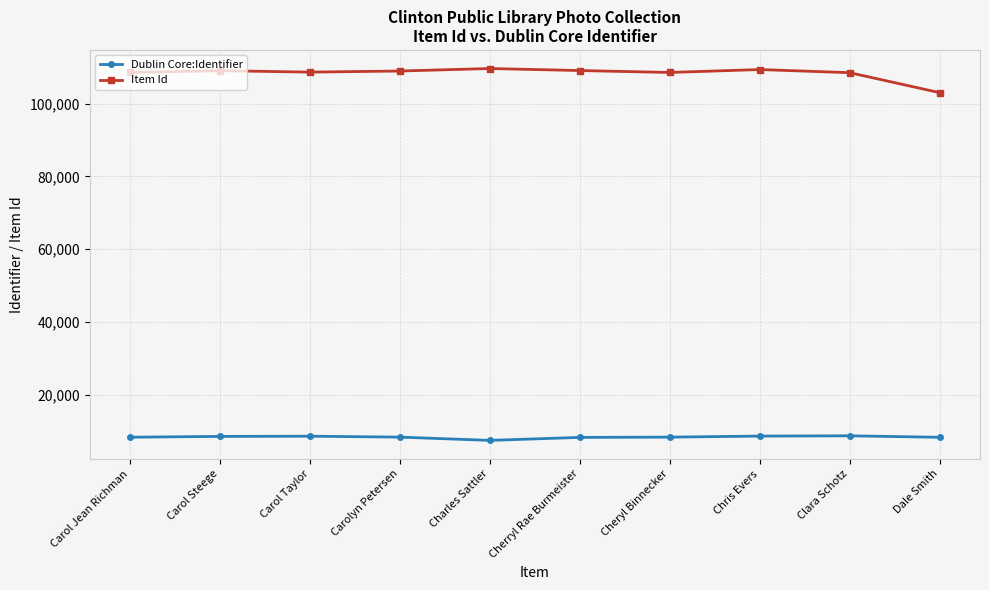

True or false: Item Id and Dublin Core:Identifier cross at least once.

False